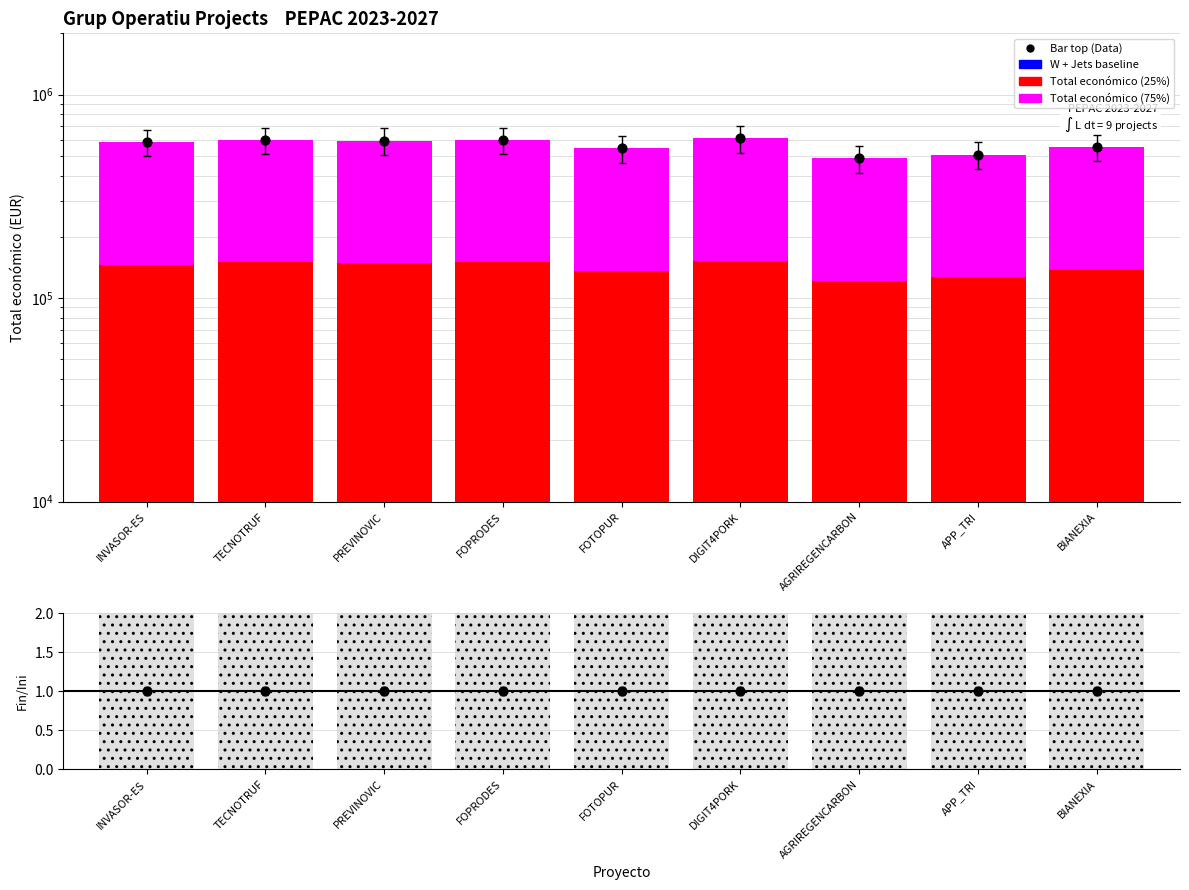

Which series contains the highest Y value?

Total económico